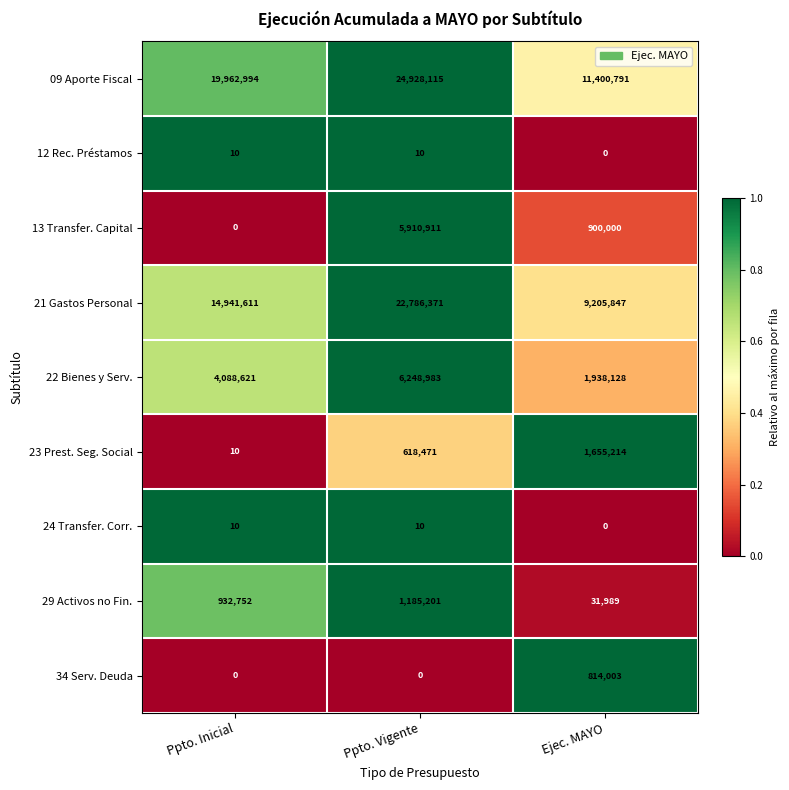

Reading right to left, transcribe all the data shown in this chart.

09 Aporte Fiscal: 11400791	24928115	19962994
12 Rec. Préstamos: 0	10	10
13 Transfer. Capital: 900000	5910911	0
21 Gastos Personal: 9205847	22786371	14941611
22 Bienes y Serv.: 1938128	6248983	4088621
23 Prest. Seg. Social: 1655214	618471	10
24 Transfer. Corr.: 0	10	10
29 Activos no Fin.: 31989	1185201	932752
34 Serv. Deuda: 814003	0	0